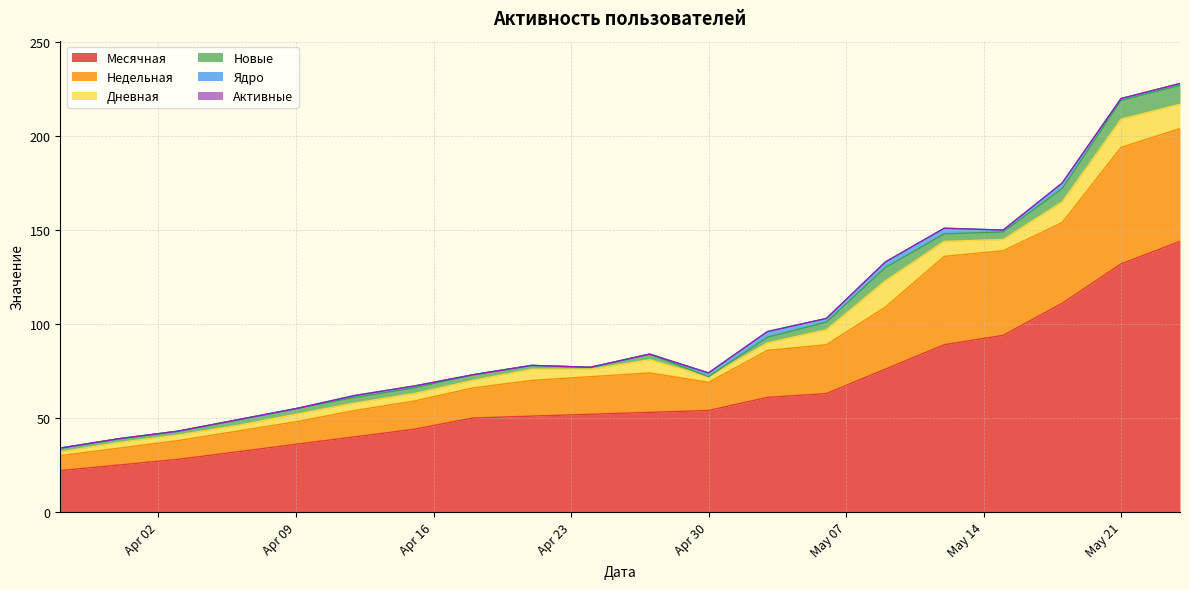

True or false: Активные has more than 1 points higher than both neighbors.

False